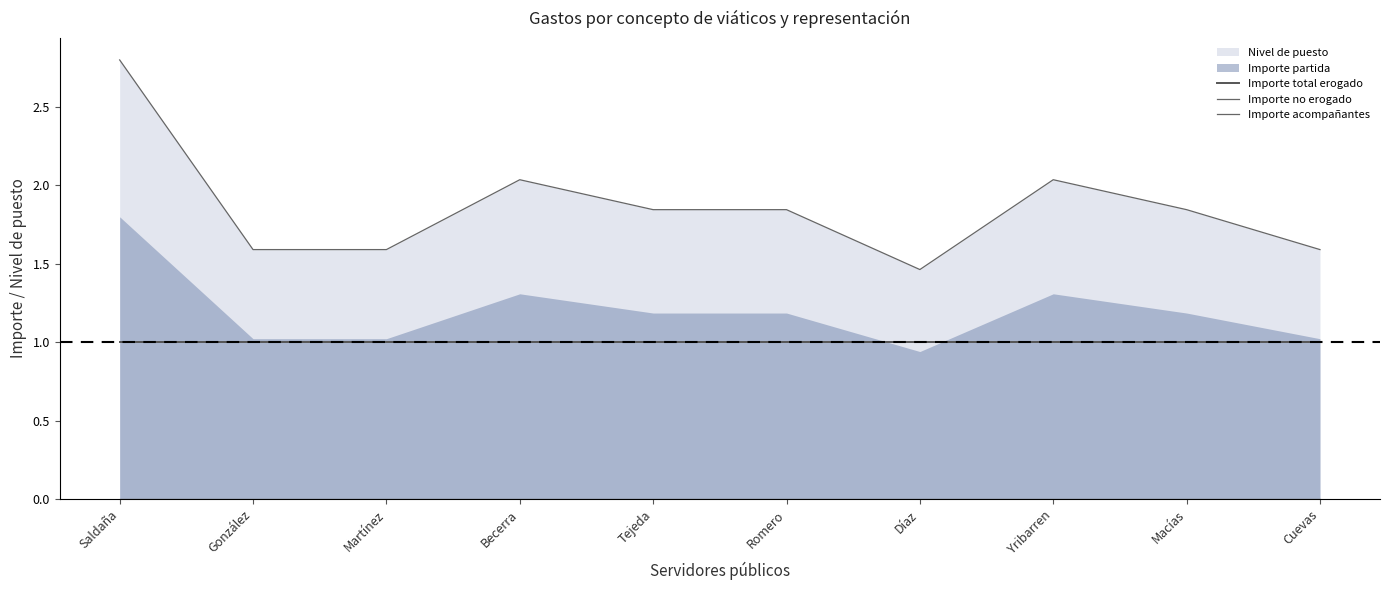

What position from the right is Martínez?

8